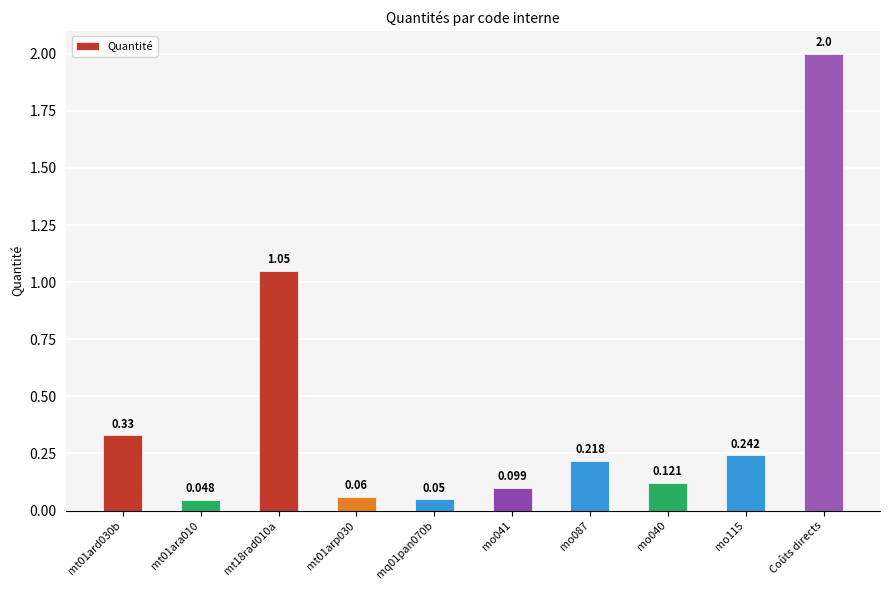

What is the change in value from mo087 to Coûts directs?

+1.8